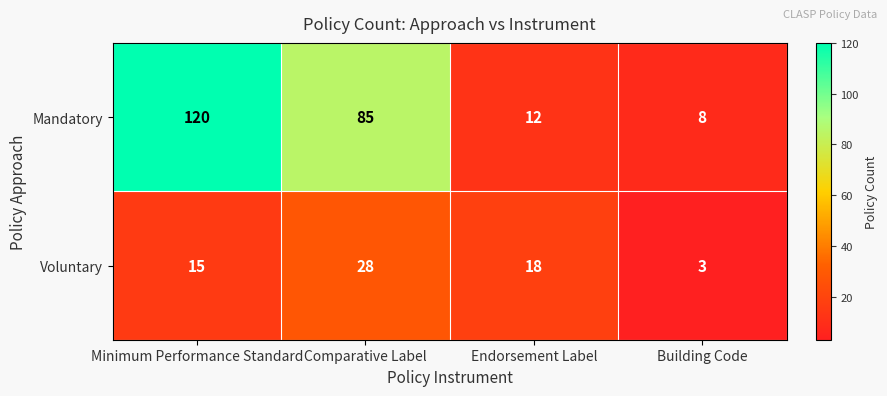

What is the average value of the Voluntary series?

16